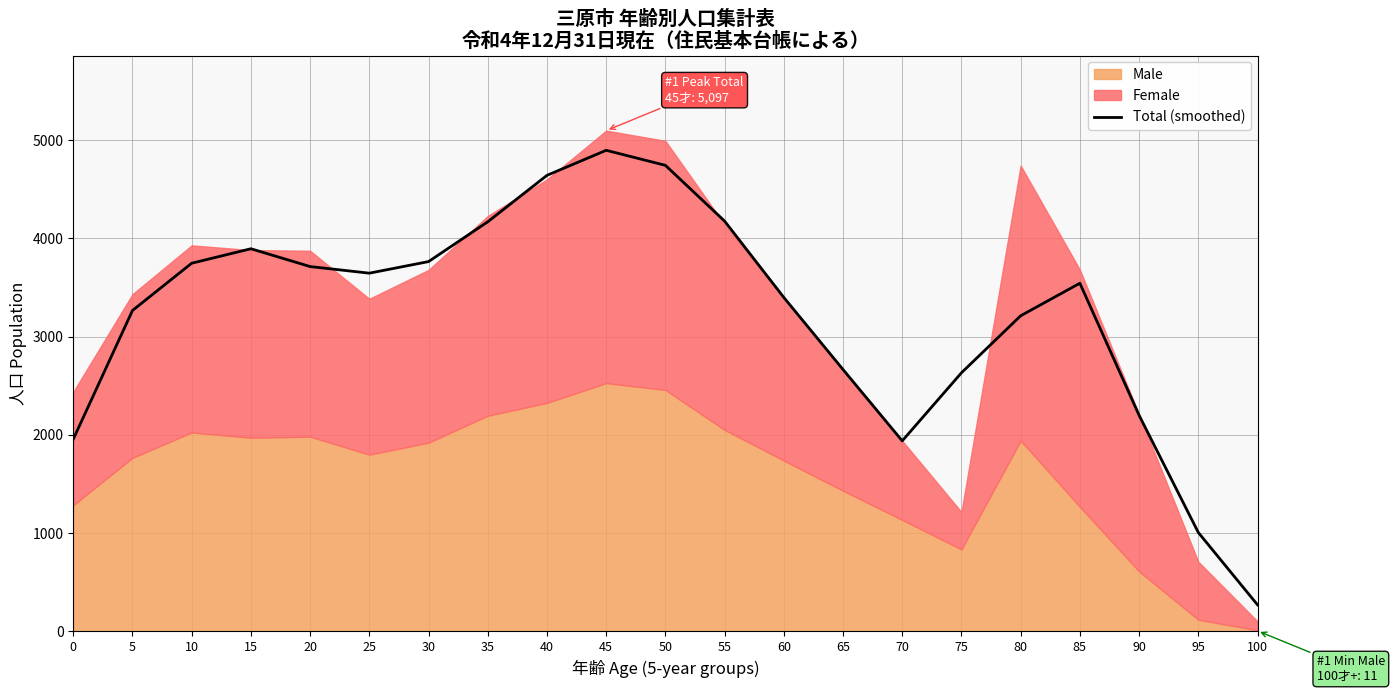

How many points are higher than both their immediate neighbors (excluding endpoints)?

3